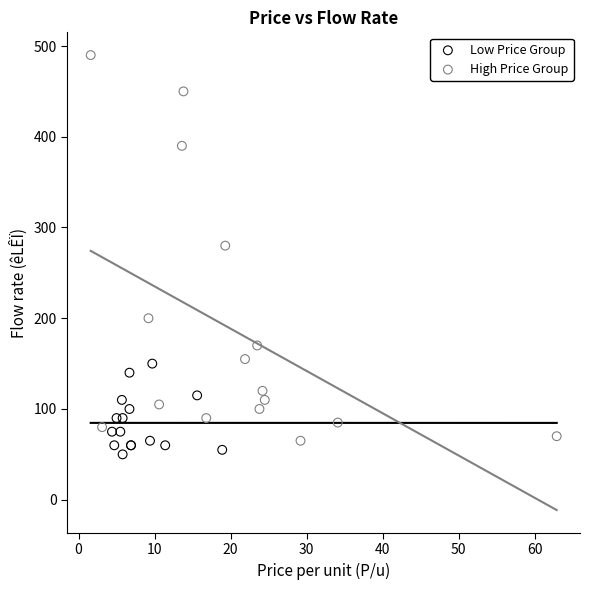

What are all the series names shown in the legend?

Low Price Group, High Price Group